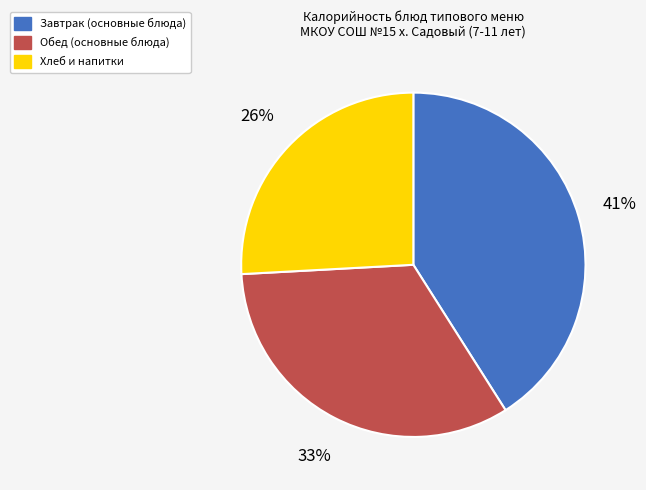

Is there a majority slice in this chart?

No